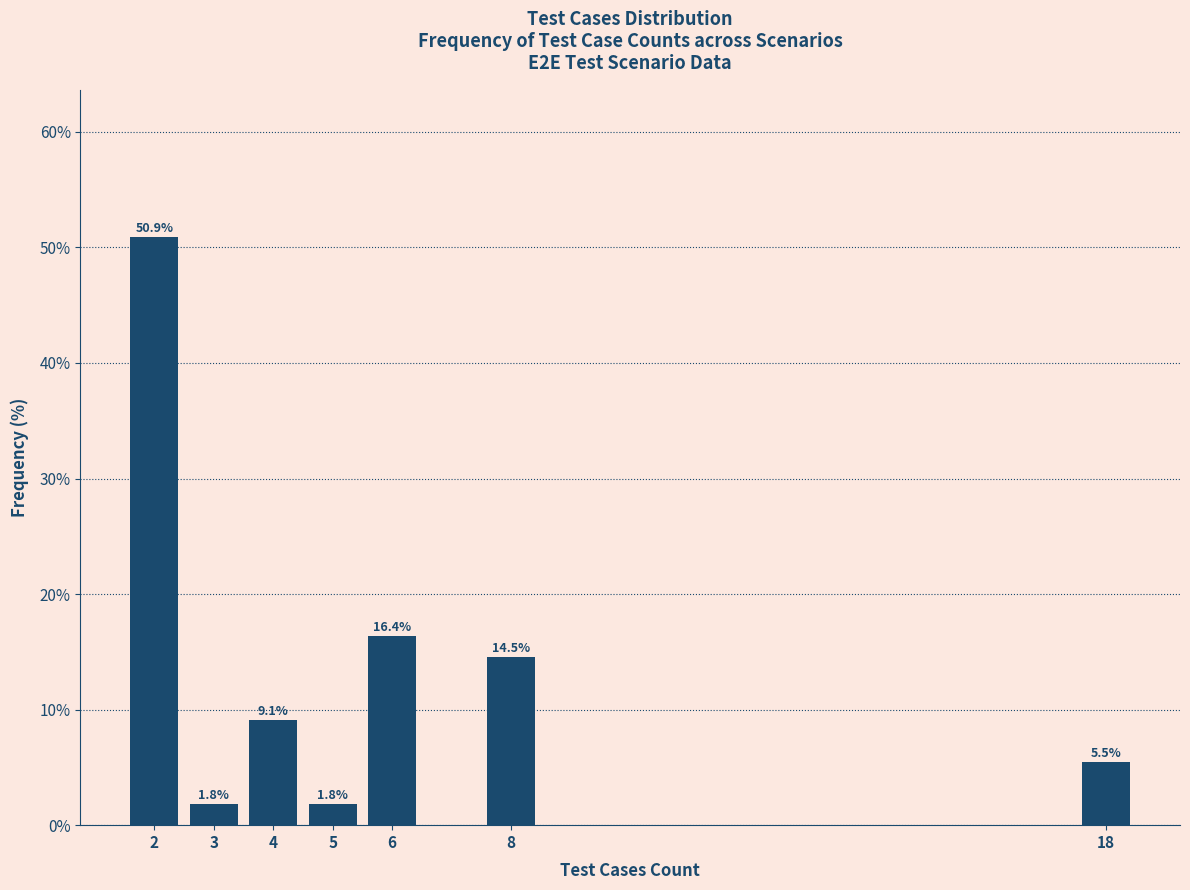

Reading left to right, transcribe all the data shown in this chart.

2=50.9	3=1.8	4=9.1	5=1.8	6=16.4	8=14.5	18=5.5